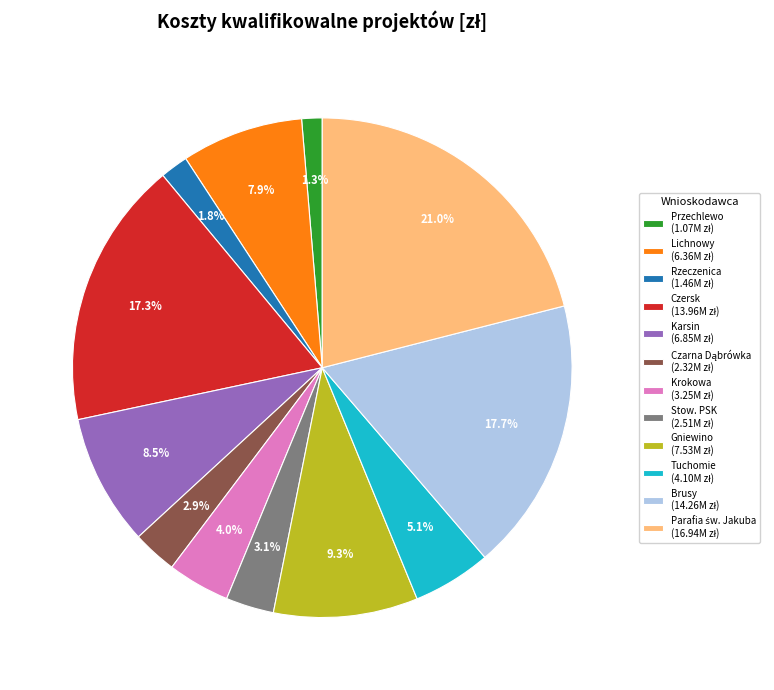

To the nearest percent, what is the difference between the largest and smallest slice percentages?

20%